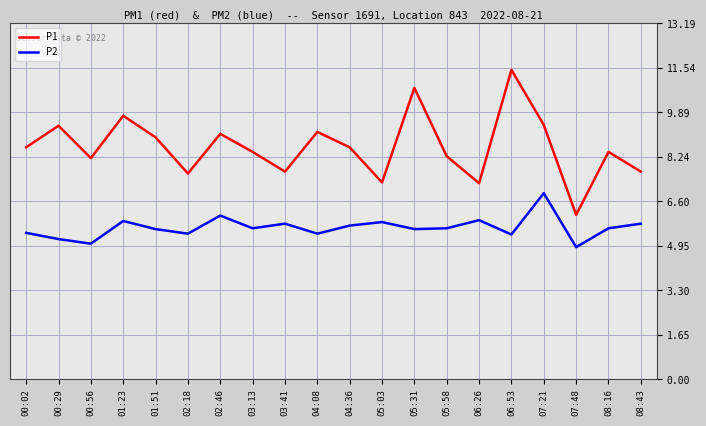

Which series has the widest spread of values?

P1